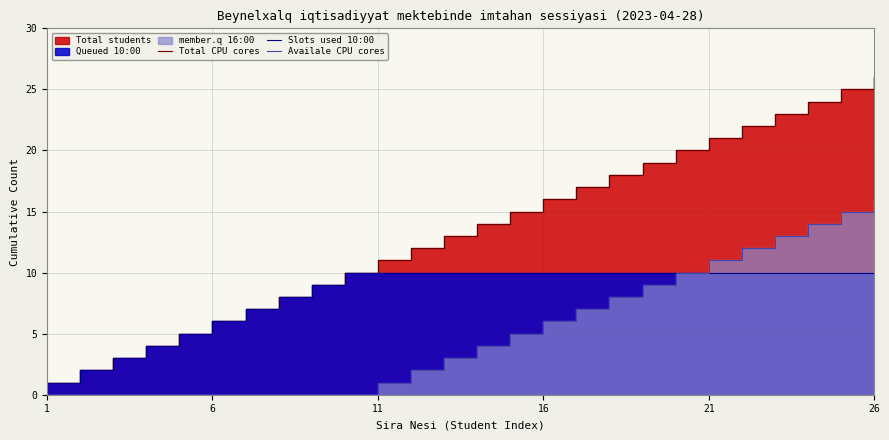

What is the sum of all Availale CPU cores values?

136